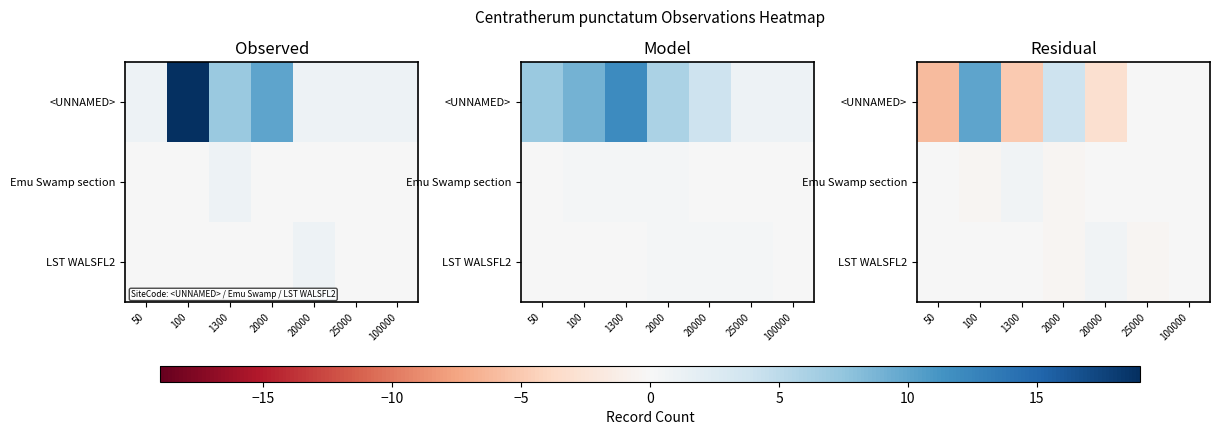

At how many categories does at least one series exceed 6?

1